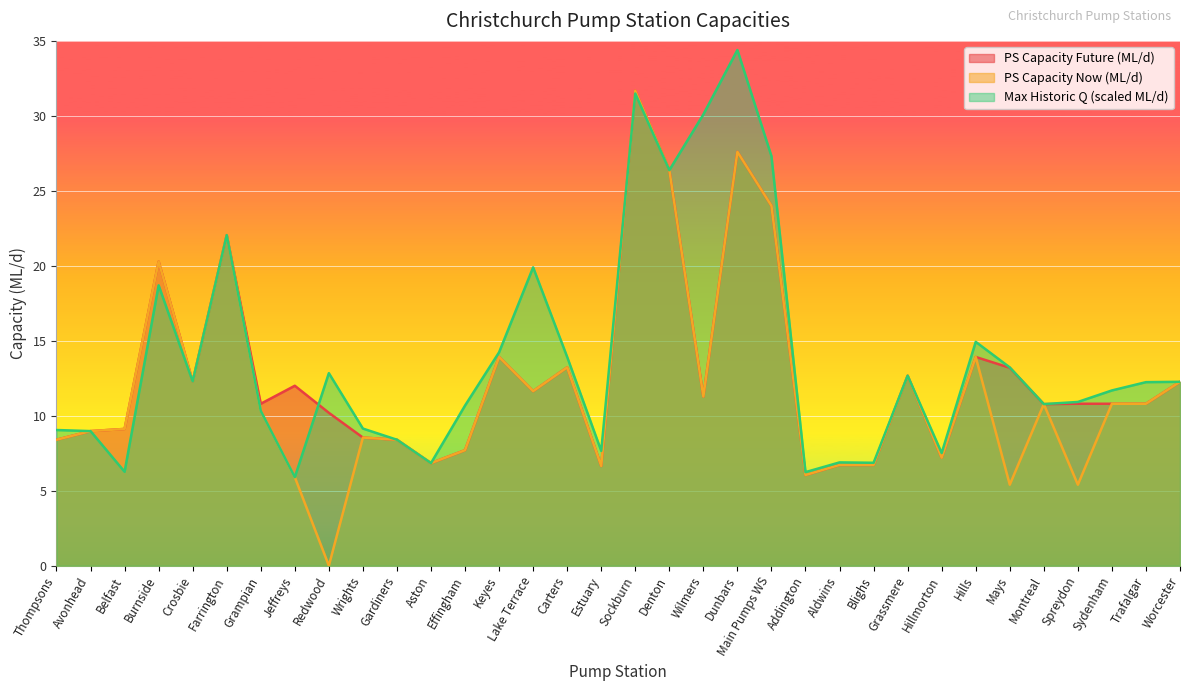

What is the difference between the second highest and second lowest values in the PS Capacity Now (ML/d) series?

22.2